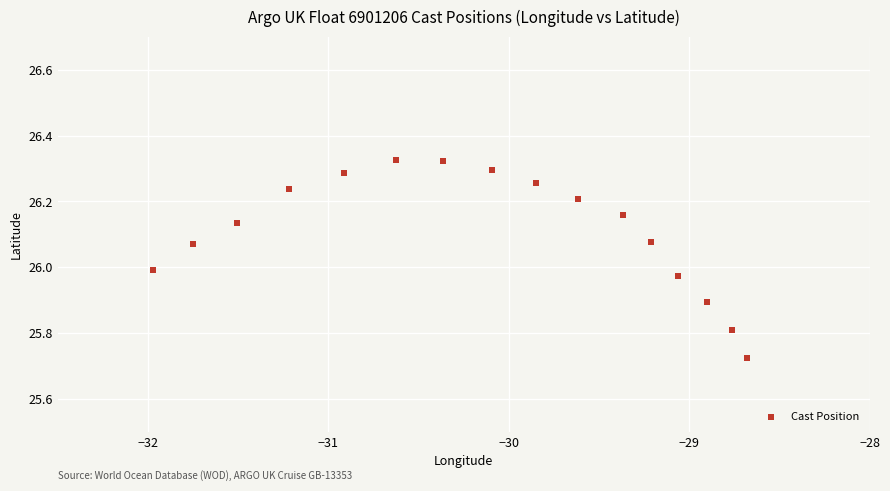

What is the range of Y values (max minus min)?

0.6